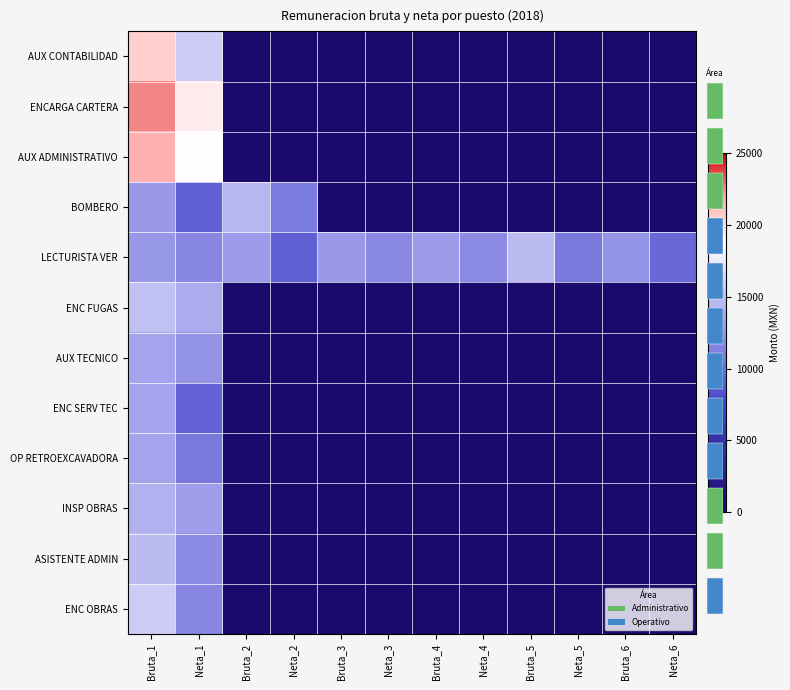

How many distinct data groups are displayed?

12